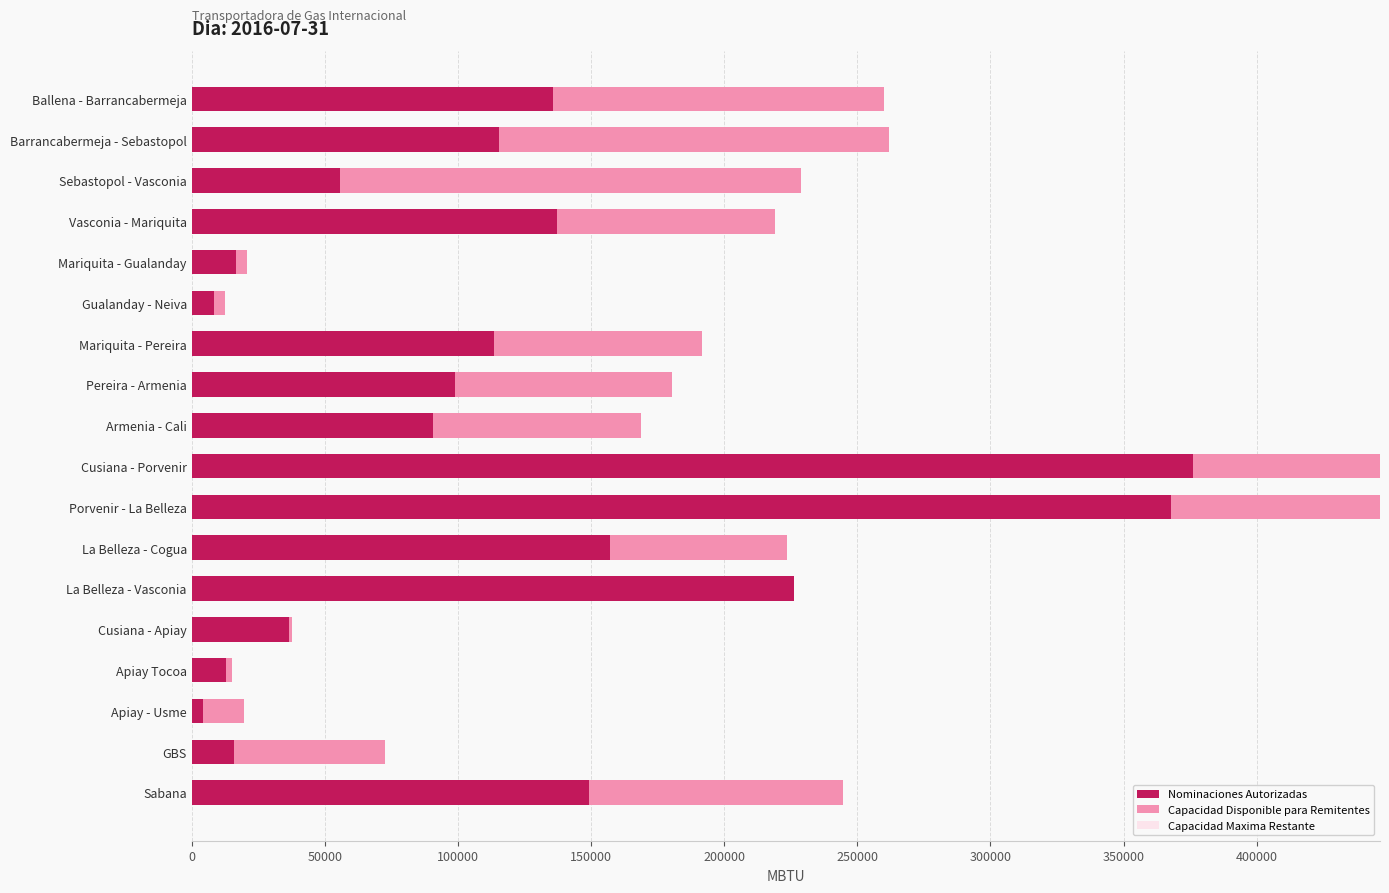

What is the total value across all series at Vasconia - Mariquita?

219140.2